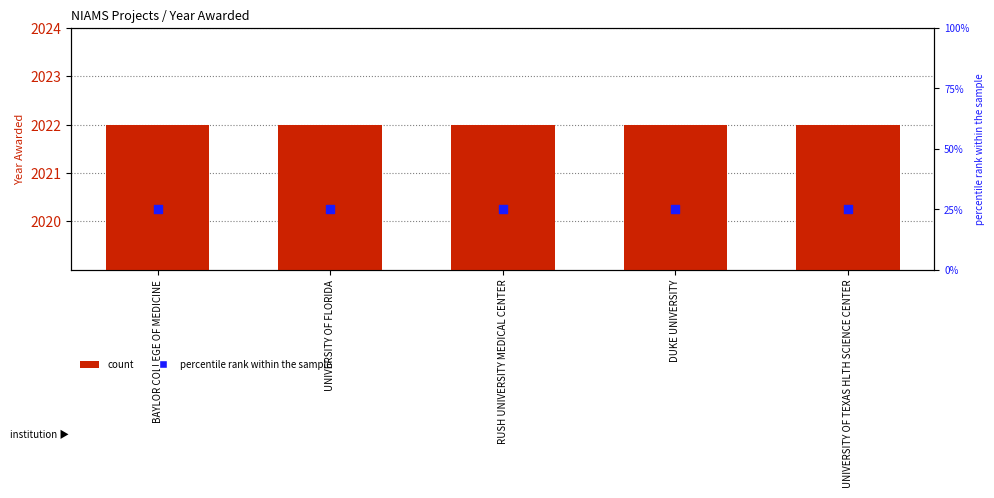

Which series has the largest total across all categories?

Year Awarded